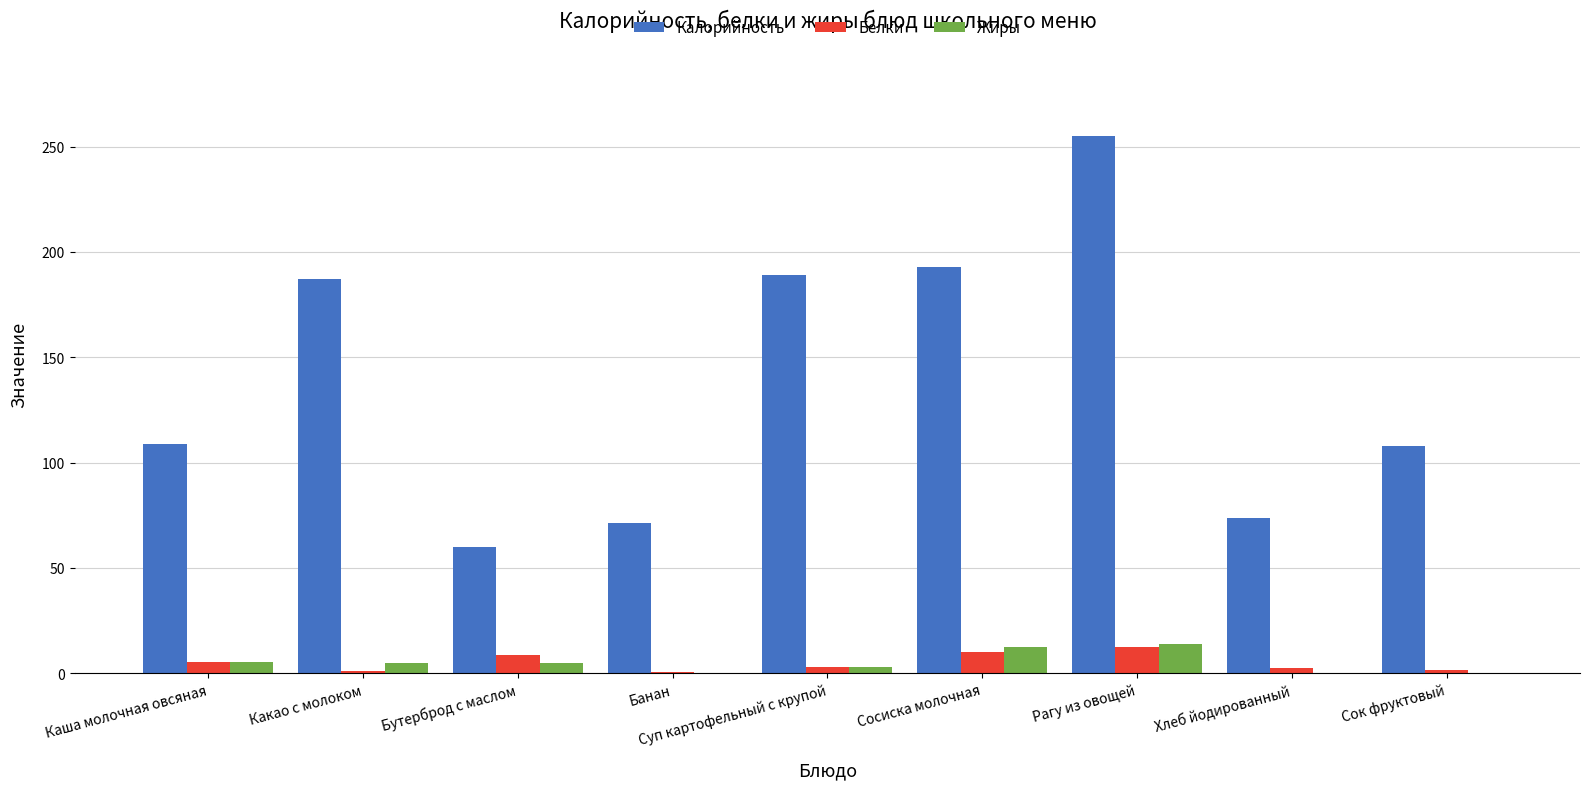

Is it true that Калорийность equals 193.0 at Сосиска молочная?

True